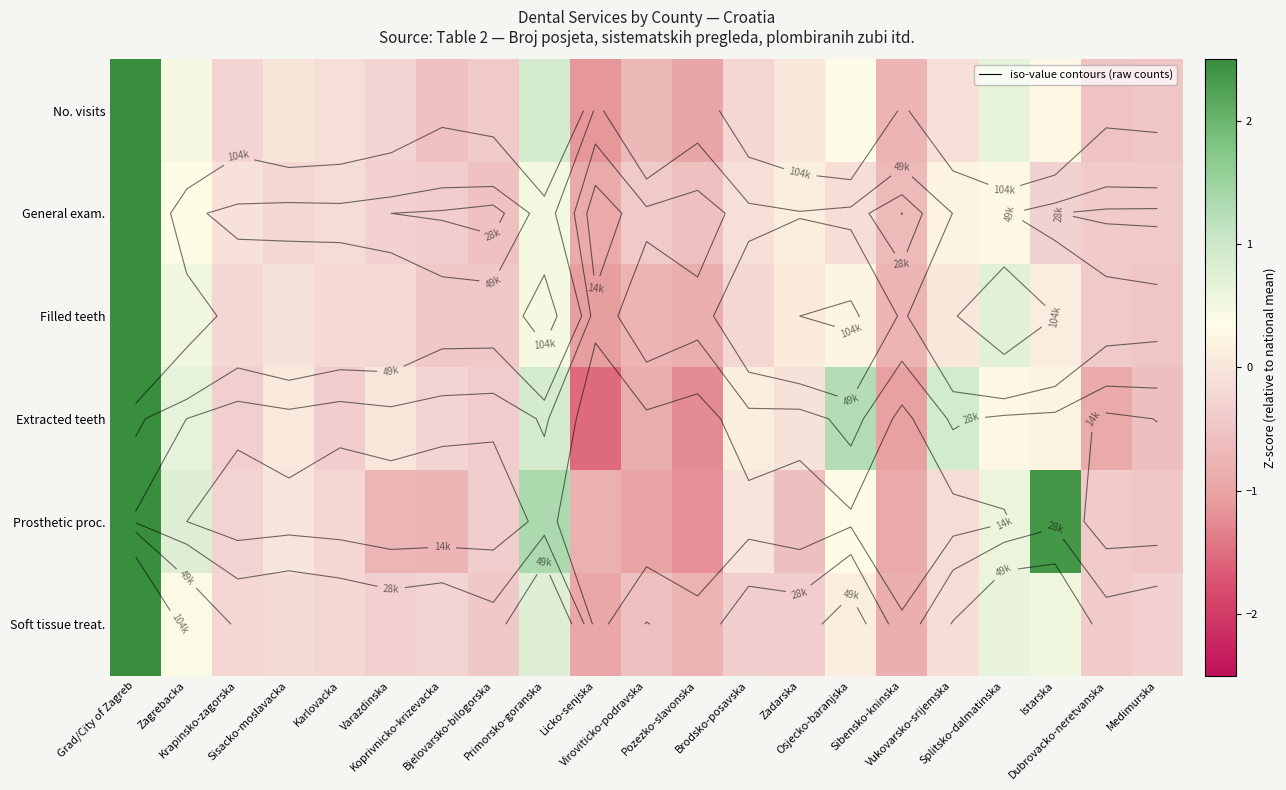

Which category has the lowest value in the General exam. series?

Licko-senjska